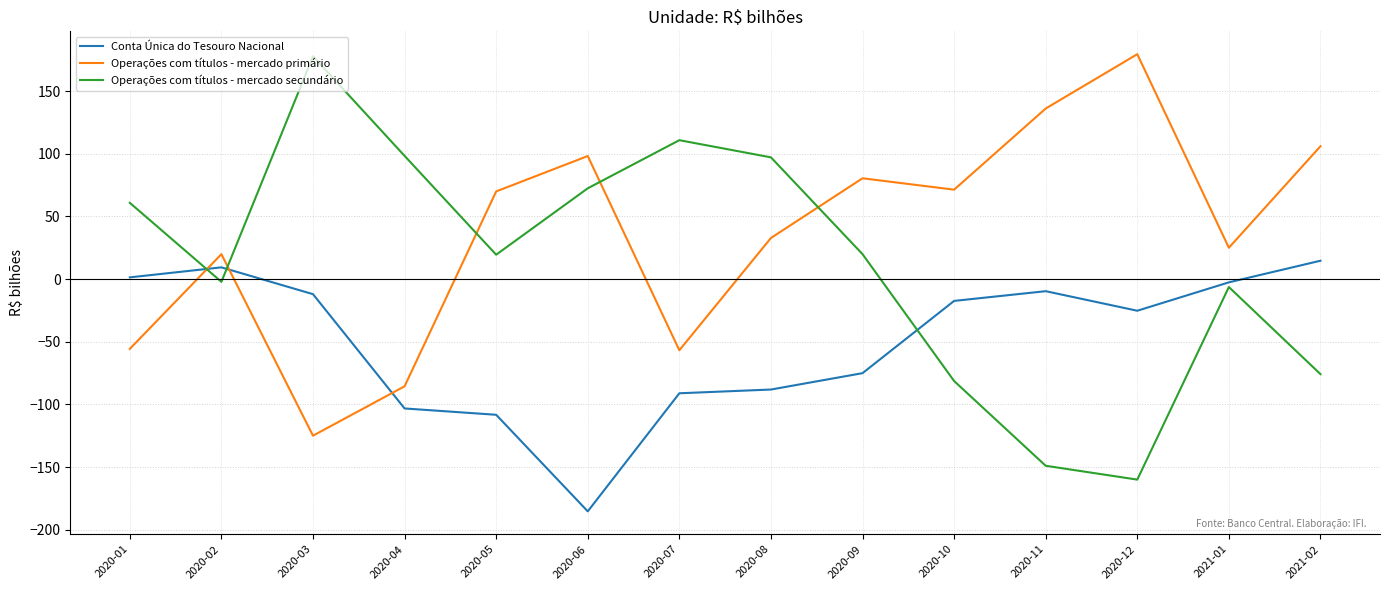

Rank the series by their average value, from highest to lowest.

Operações com títulos - mercado primário, Operações com títulos - mercado secundário, Conta Única do Tesouro Nacional